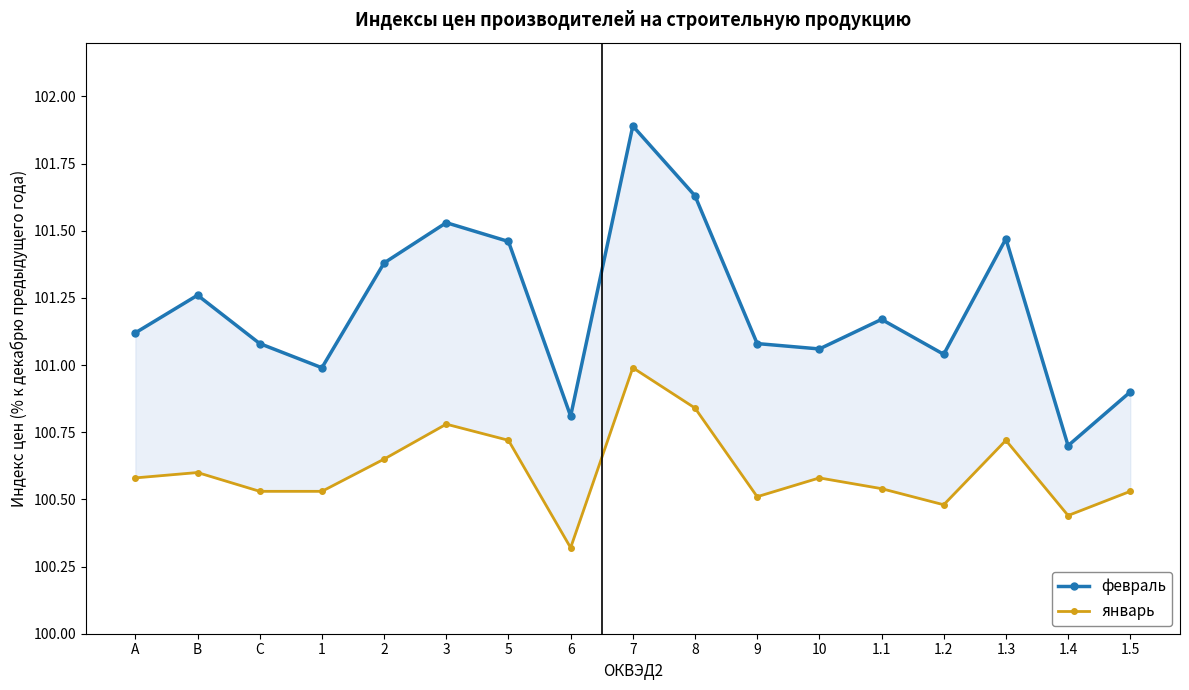

Between 1.5 and 7, which is larger?

7